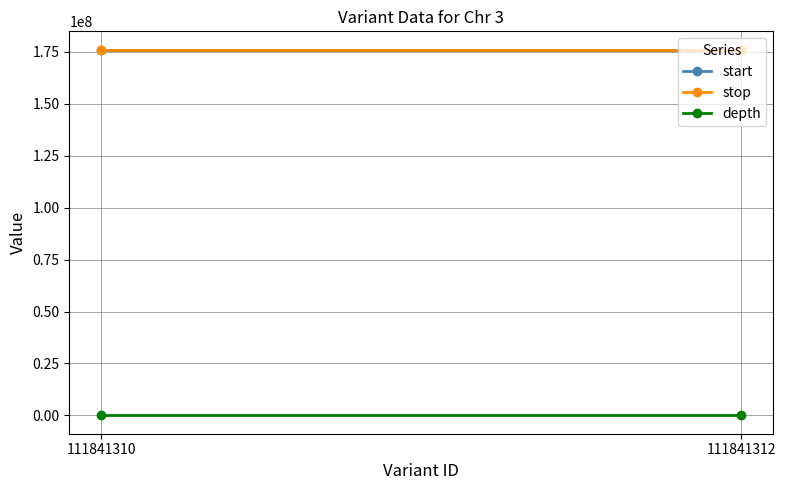

Which category has the lowest value in the depth series?

111841310